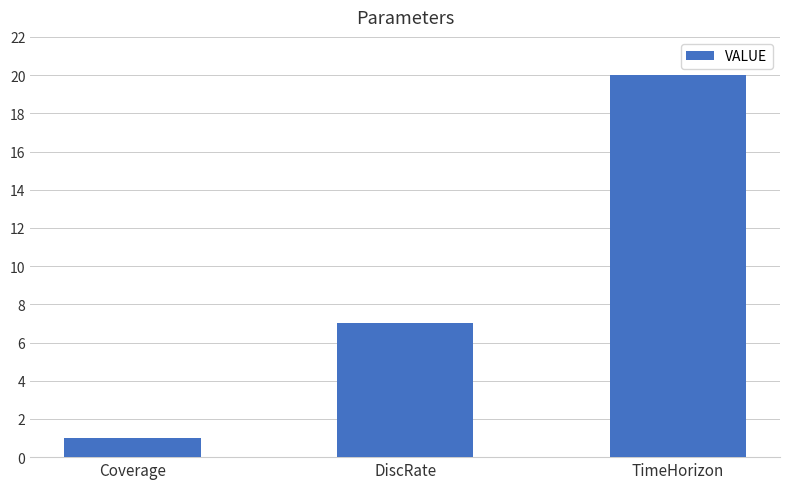

What is the difference between the second highest and minimum values?

6